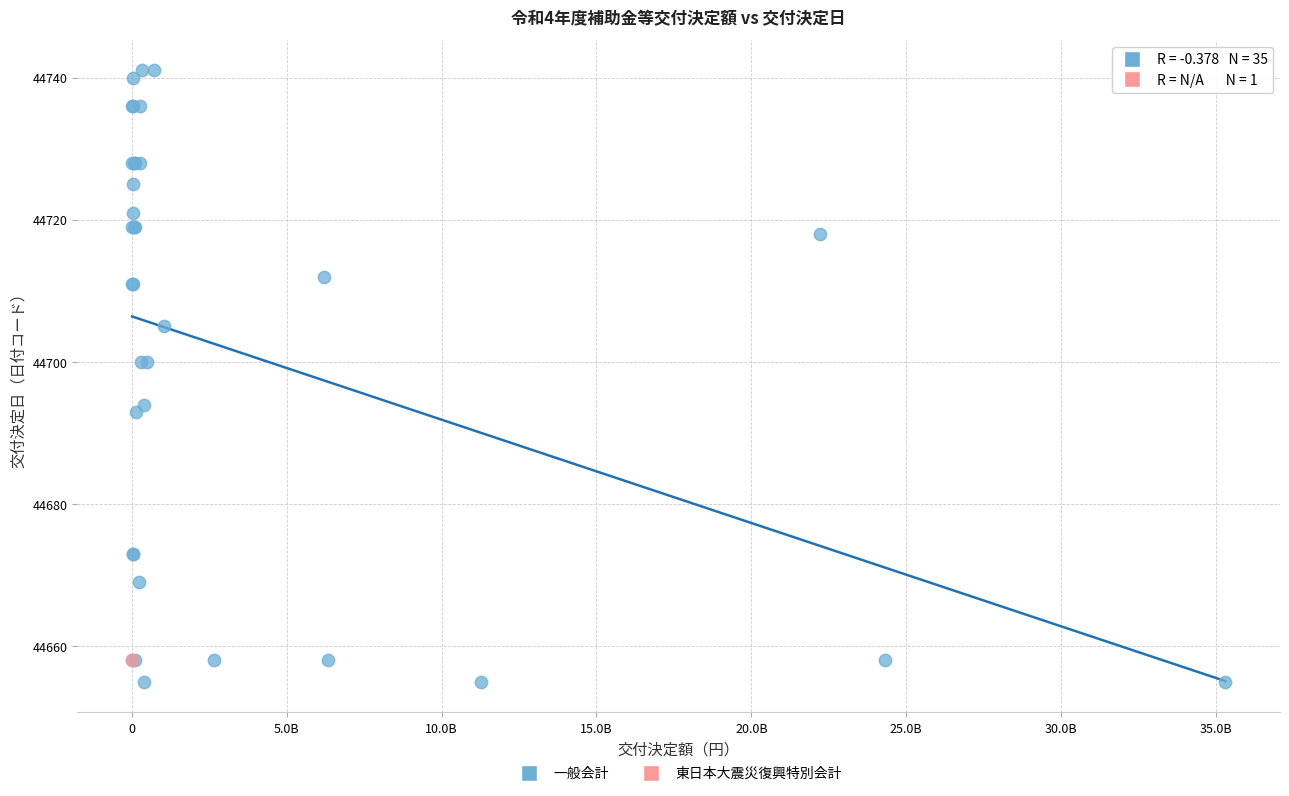

What are all the series names shown in the legend?

一般会計, 東日本大震災復興特別会計